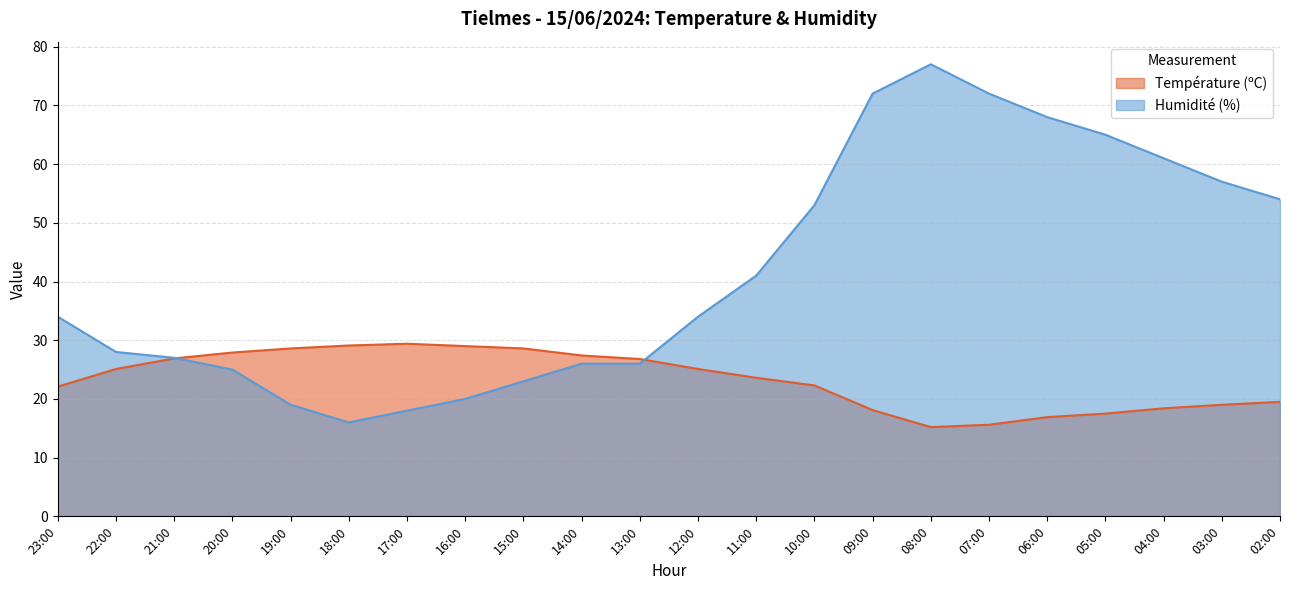

At how many categories does at least one series exceed 25?

22